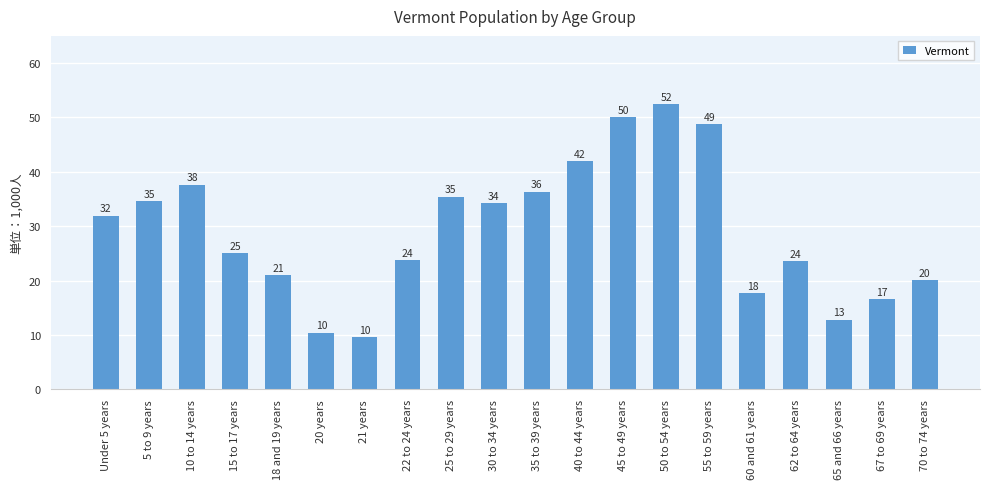

What is the difference between the values at 45 to 49 years and 50 to 54 years?

2383